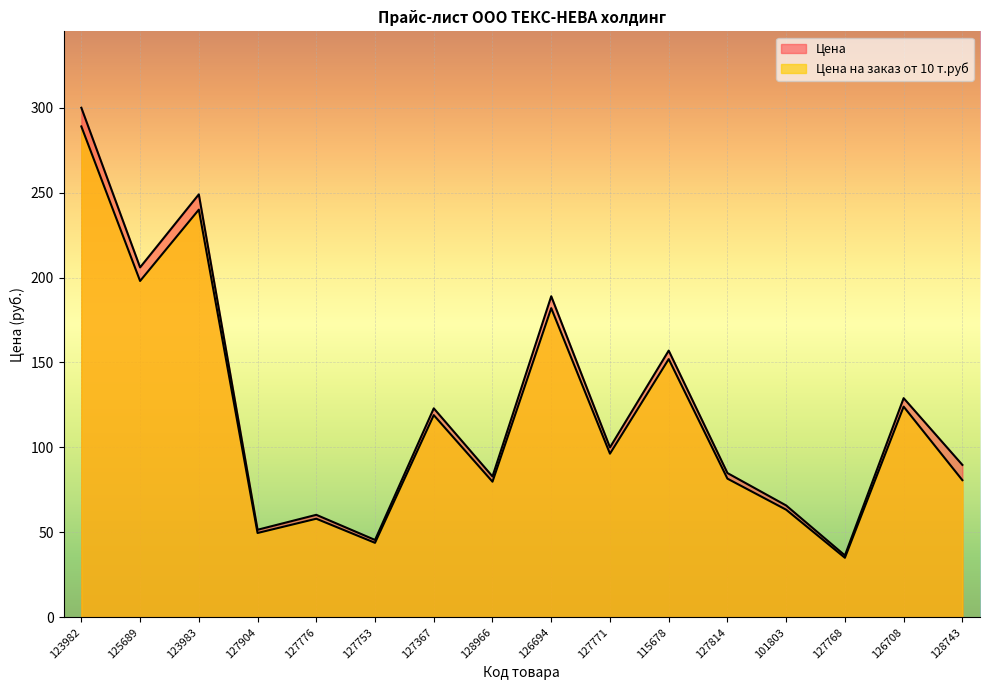

In Цена, how many points are lower than both neighbors (excluding endpoints)?

6